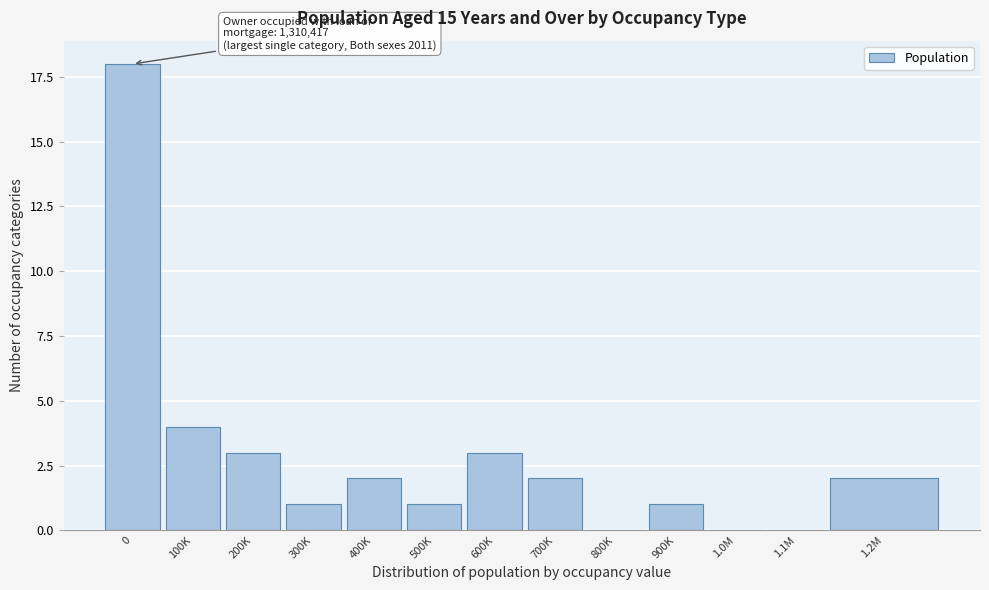

Reading left to right, what are all the values shown in this chart?

0=18	100K=4	200K=3	300K=1	400K=2	500K=1	600K=3	700K=2	800K=0	900K=1	1.0M=0	1.1M=0	1.2M=2